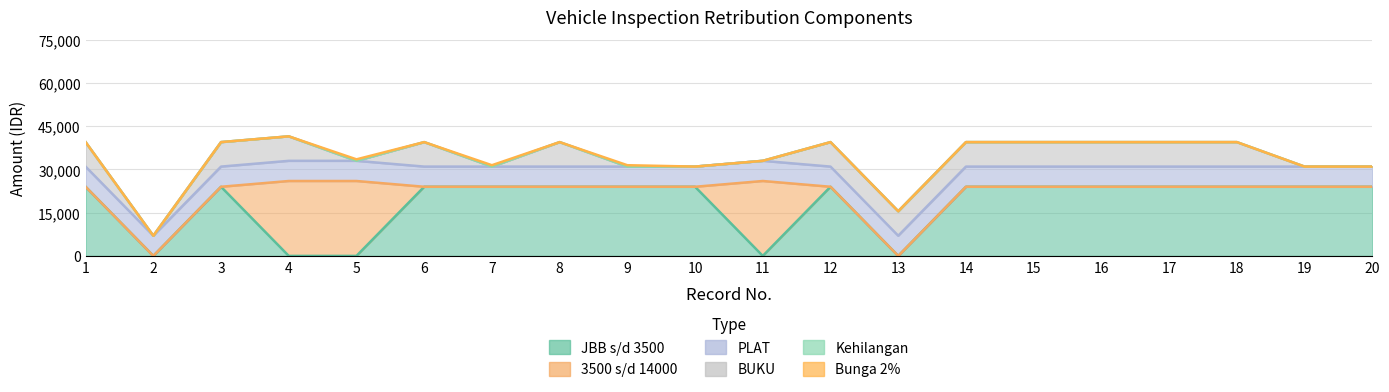

The BUKU series shows -2777 at 10. True or false?

False